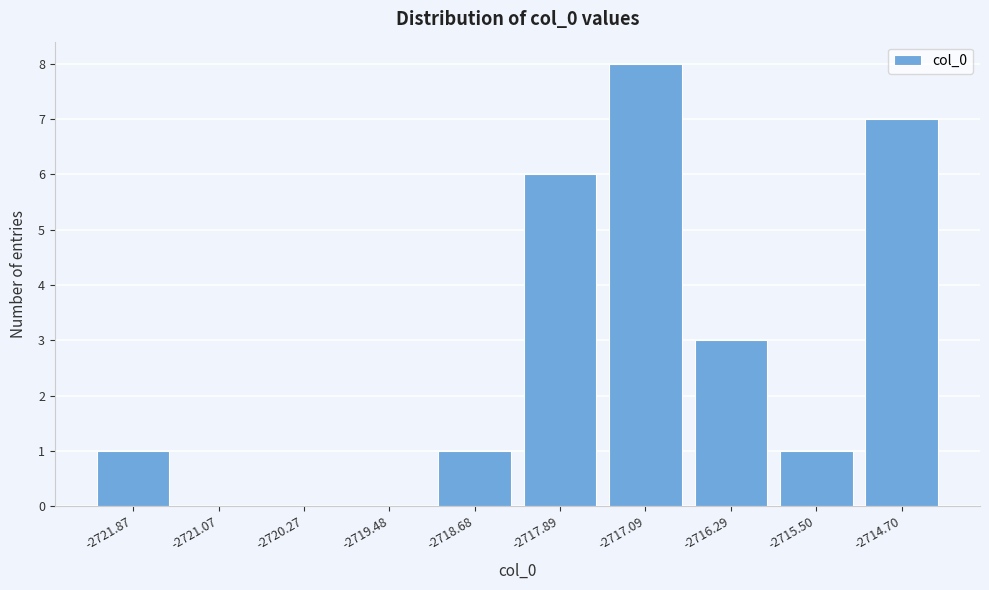

Reading right to left, transcribe all the data shown in this chart.

-2714.70=7	-2715.50=1	-2716.29=3	-2717.09=8	-2717.89=6	-2718.68=1	-2719.48=0	-2720.27=0	-2721.07=0	-2721.87=1